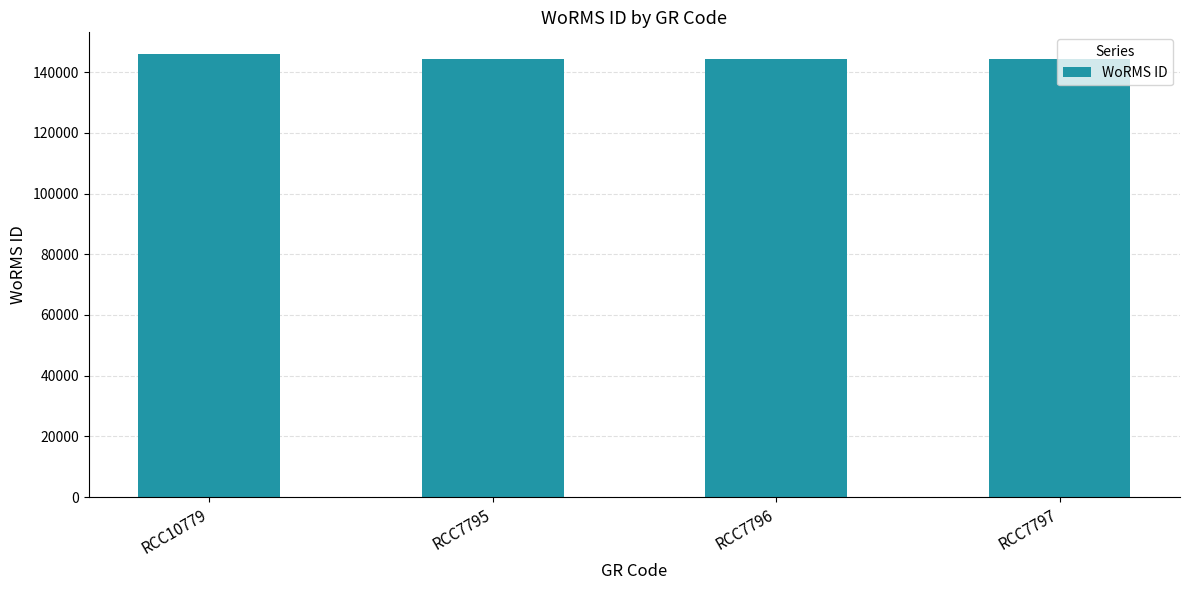

The chart shows a value of 144228 at RCC7797. True or false?

True